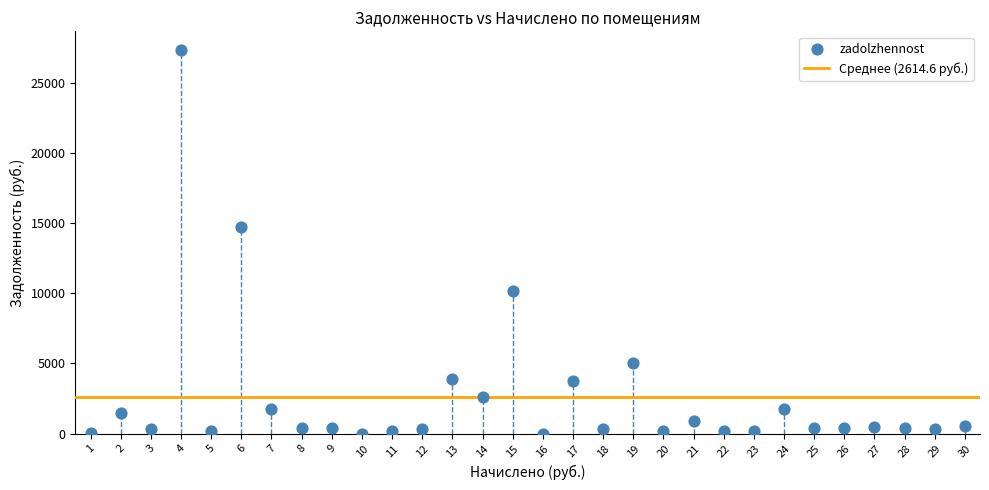

What is the range of Y values (max minus min)?

27286.6